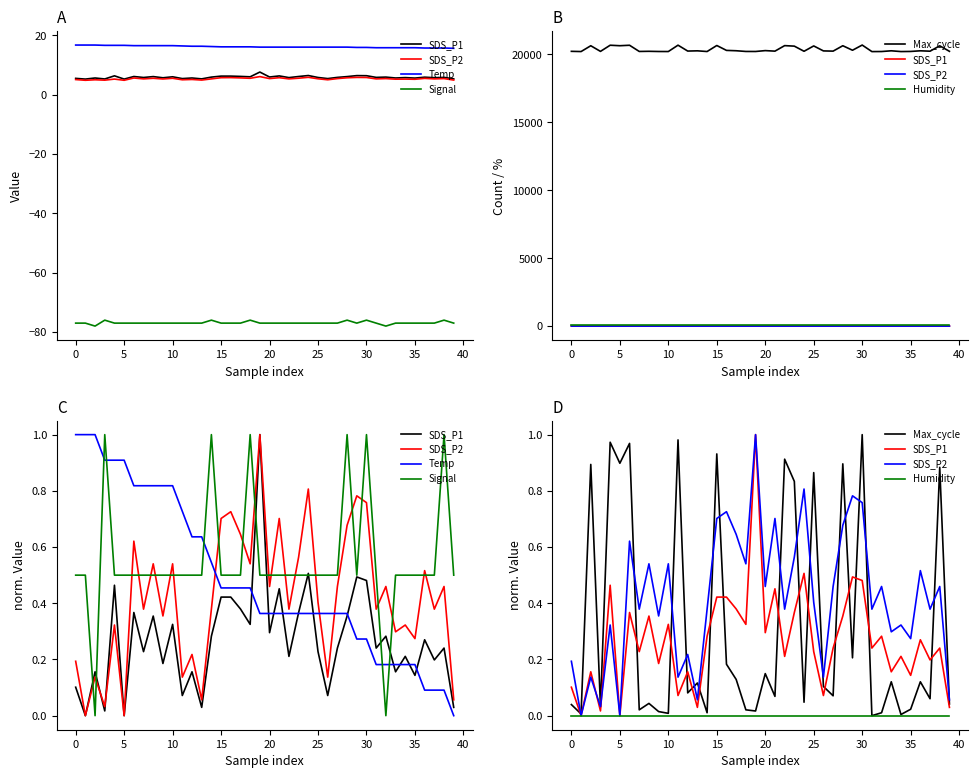

The SDS_P1 series shows 0.2 at 38. True or false?

True